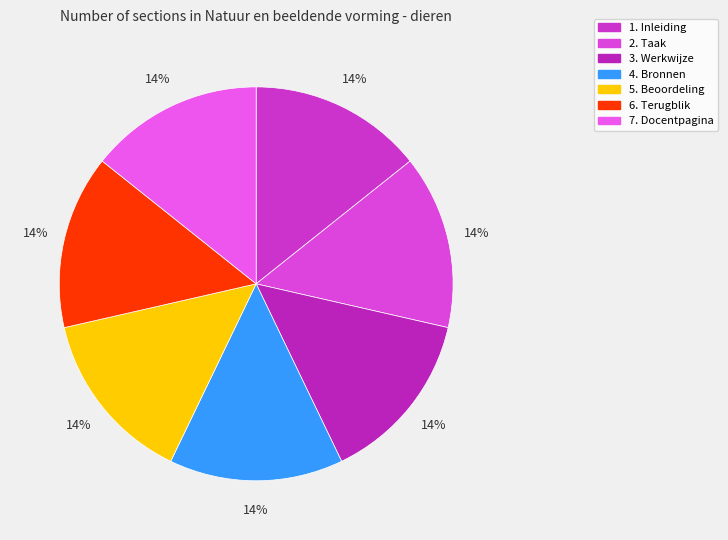

What is the ratio of the value at 2. Taak to the value at 5. Beoordeling?

1.0